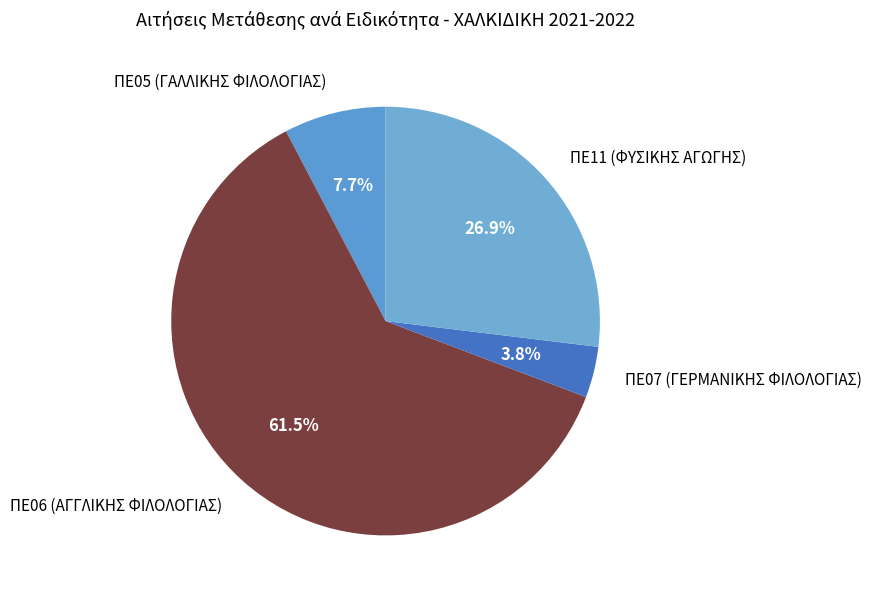

To the nearest percent, what is the average slice percentage?

25%